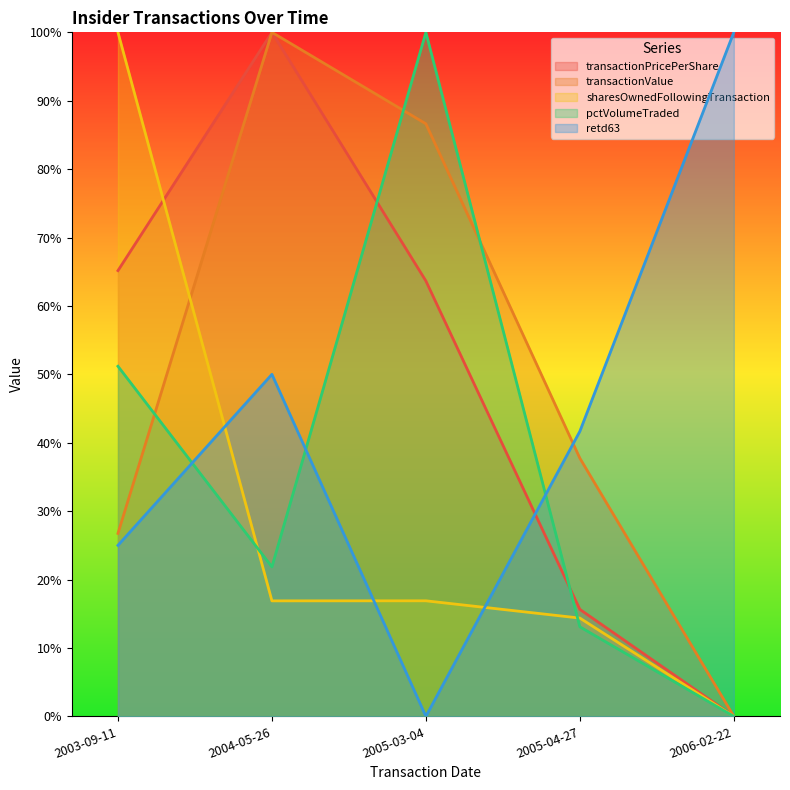

Which has a higher value, 2005-03-04 or 2003-09-11?

2003-09-11